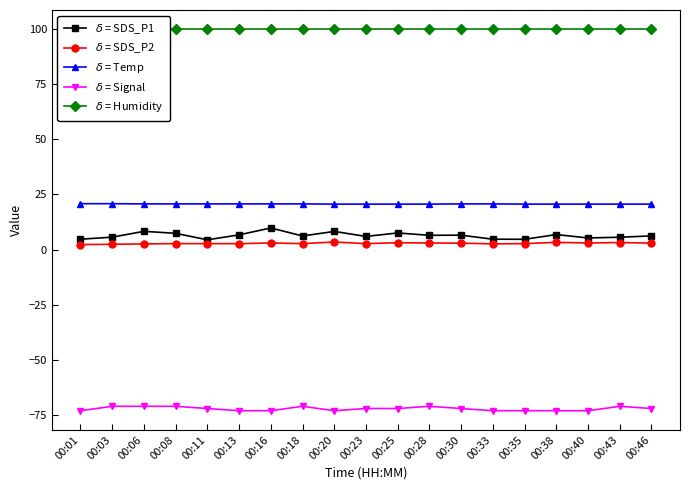

Which category has the lowest value in the $\delta$ = SDS_P2 series?

00:01